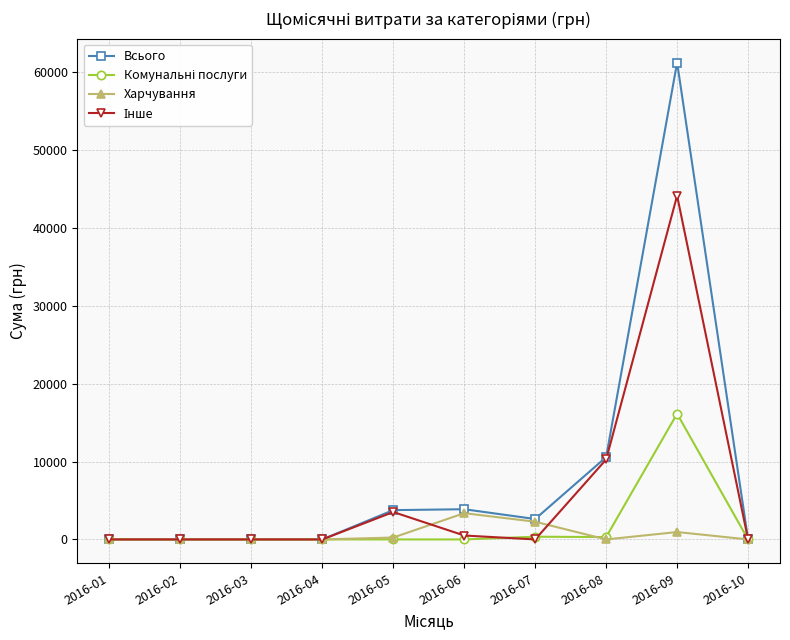

What is the total value across all series at 2016-08?

21144.5